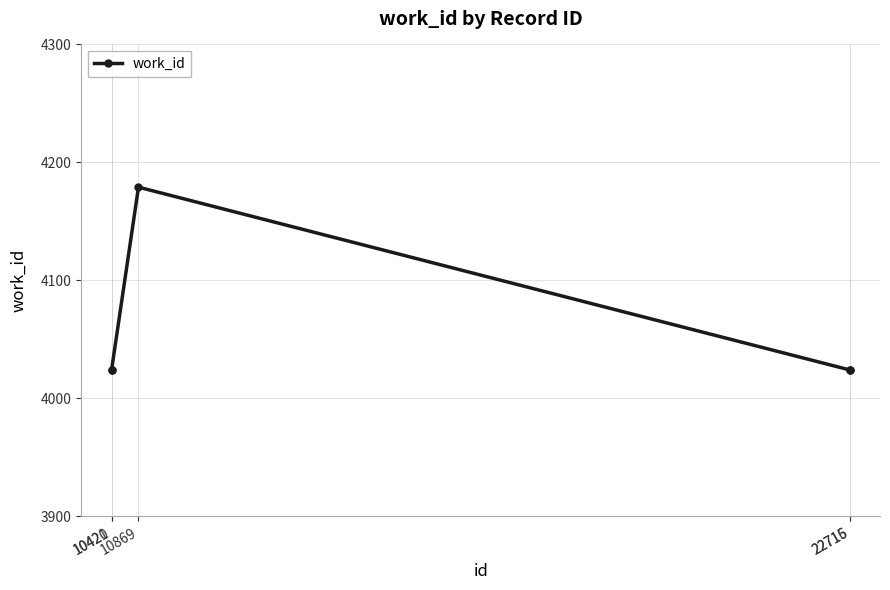

What is the change in value from 10420 to 10869?

+155